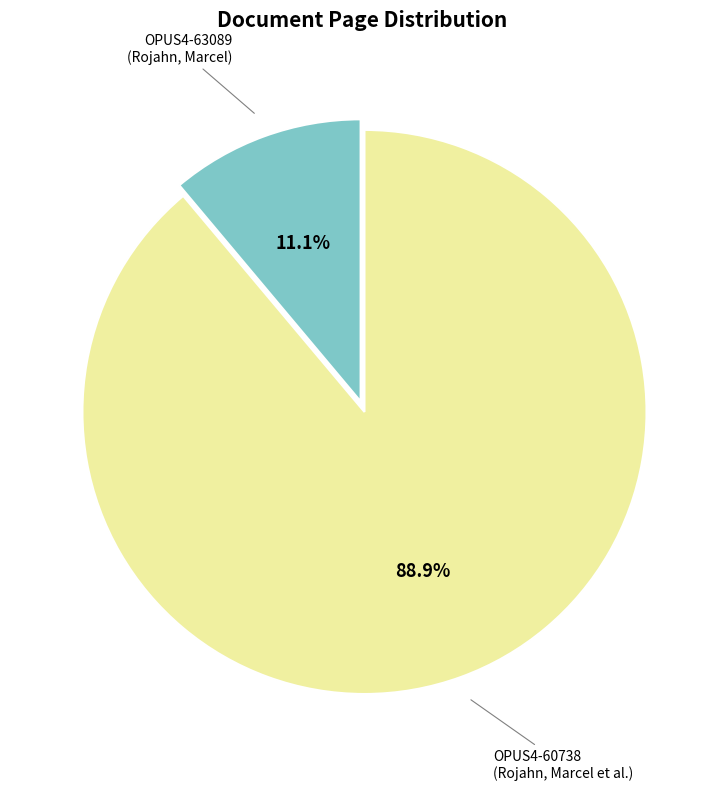

Is there any slice that represents more than half of the pie?

Yes